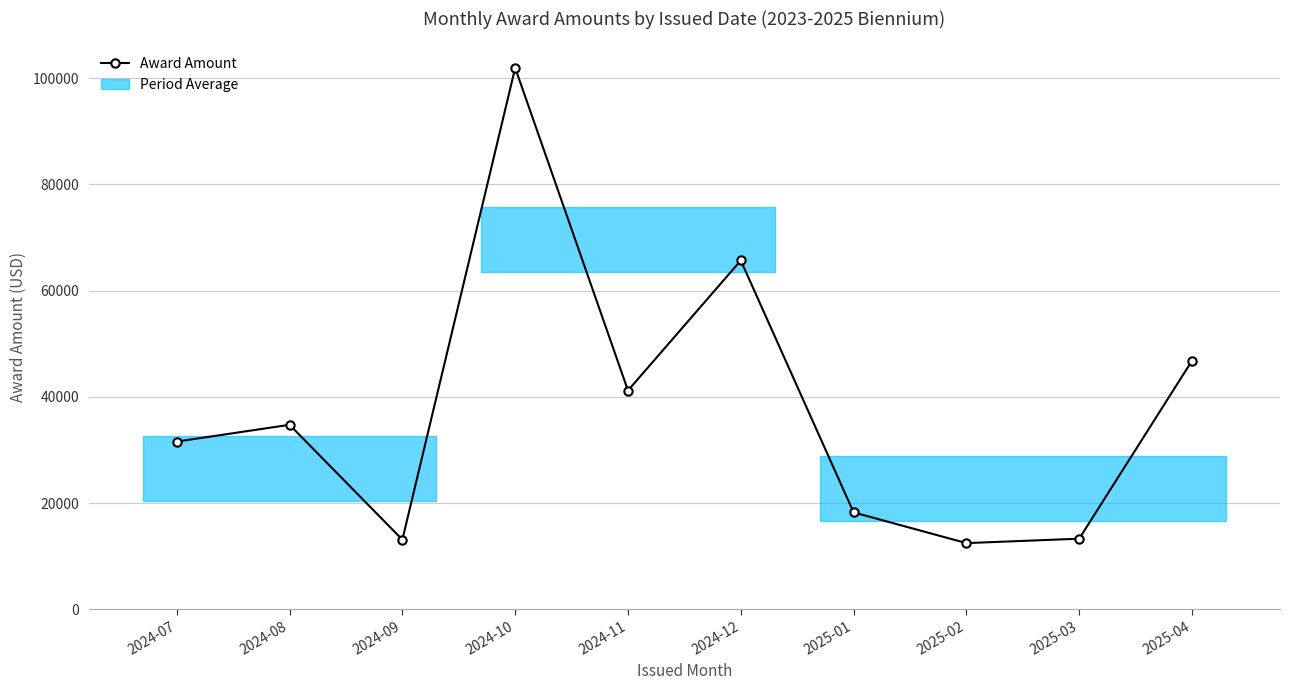

The value at 2024-12 is 65667.1. True or false?

True